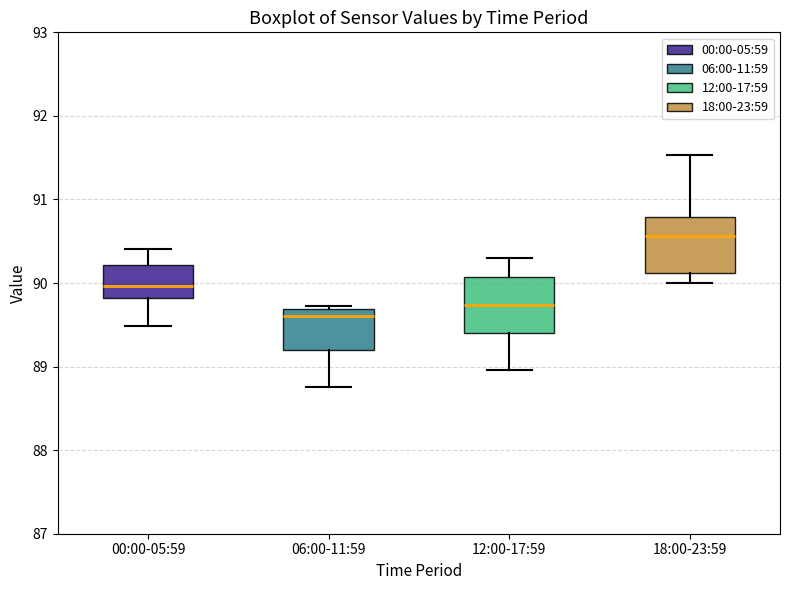

Which box's median line is the lowest?

06:00-11:59